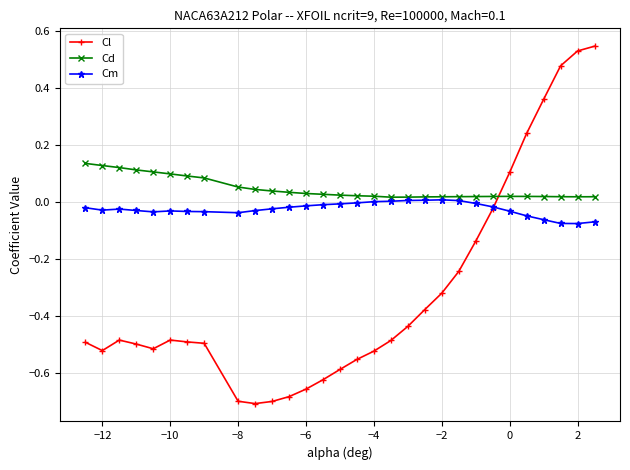

Which series has the largest total across all categories?

Cd